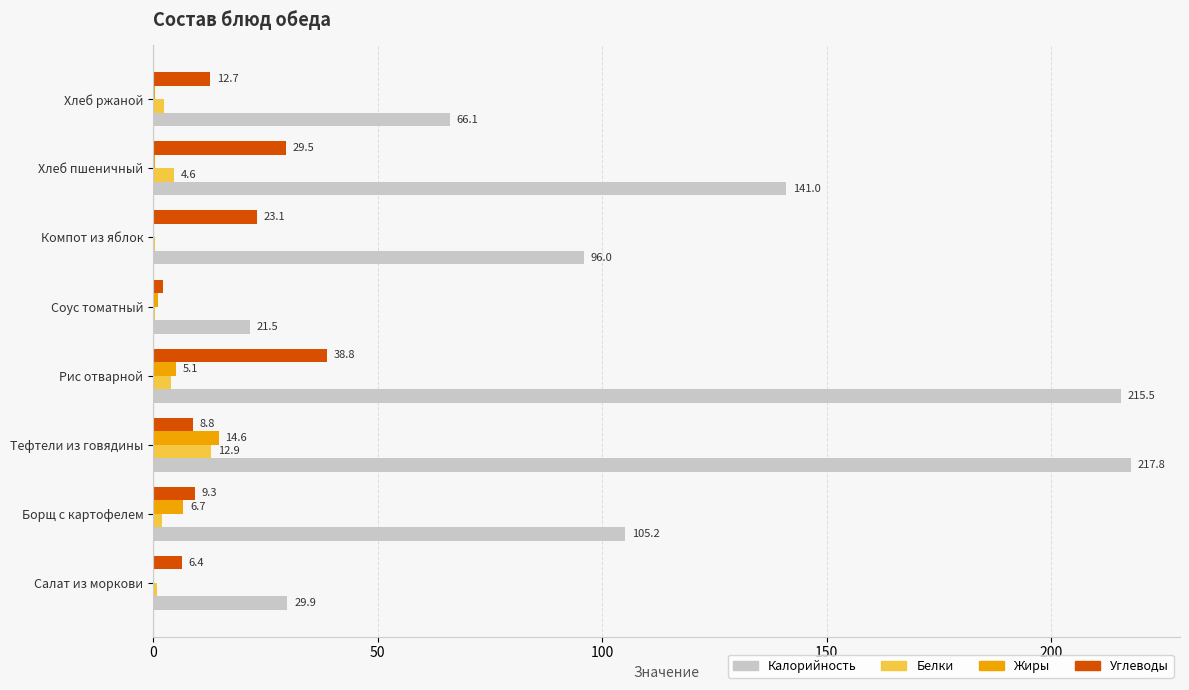

What is the total value across all series at Хлеб ржаной?

81.8